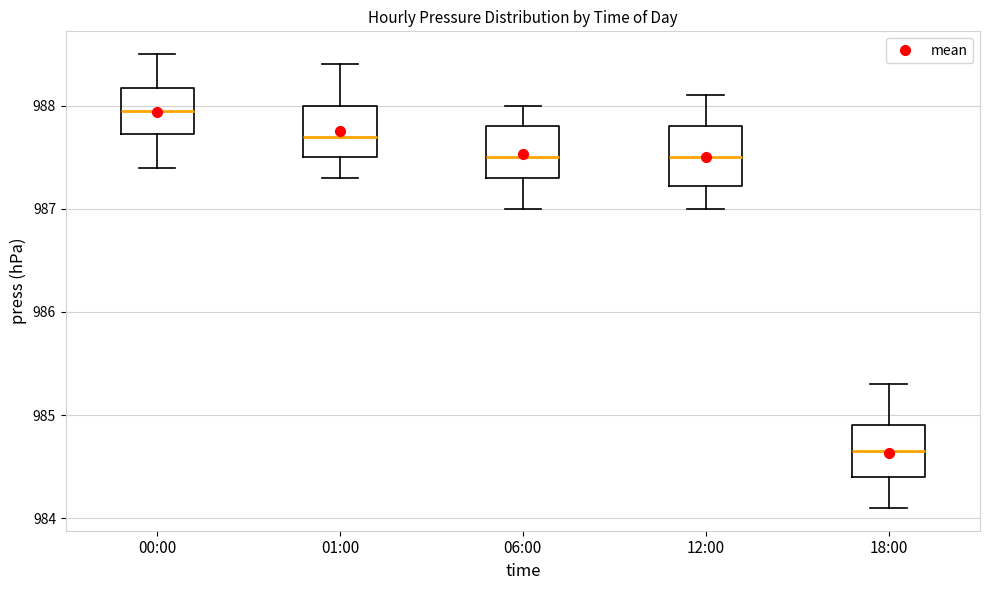

Reading left to right, transcribe this box plot: for each box, give where its median line is, the range the box spans, and where its two whiskers end, as read against the y-axis. The values are not printed on the chart, so give them approximately, as read against the axis.

00:00: median 988.0, box 987.7 to 988.2, whiskers 987.4 to 988.5
01:00: median 987.7, box 987.5 to 988.0, whiskers 987.3 to 988.4
06:00: median 987.5, box 987.3 to 987.8, whiskers 987.0 to 988.0
12:00: median 987.5, box 987.2 to 987.8, whiskers 987.0 to 988.1
18:00: median 984.7, box 984.4 to 984.9, whiskers 984.1 to 985.3